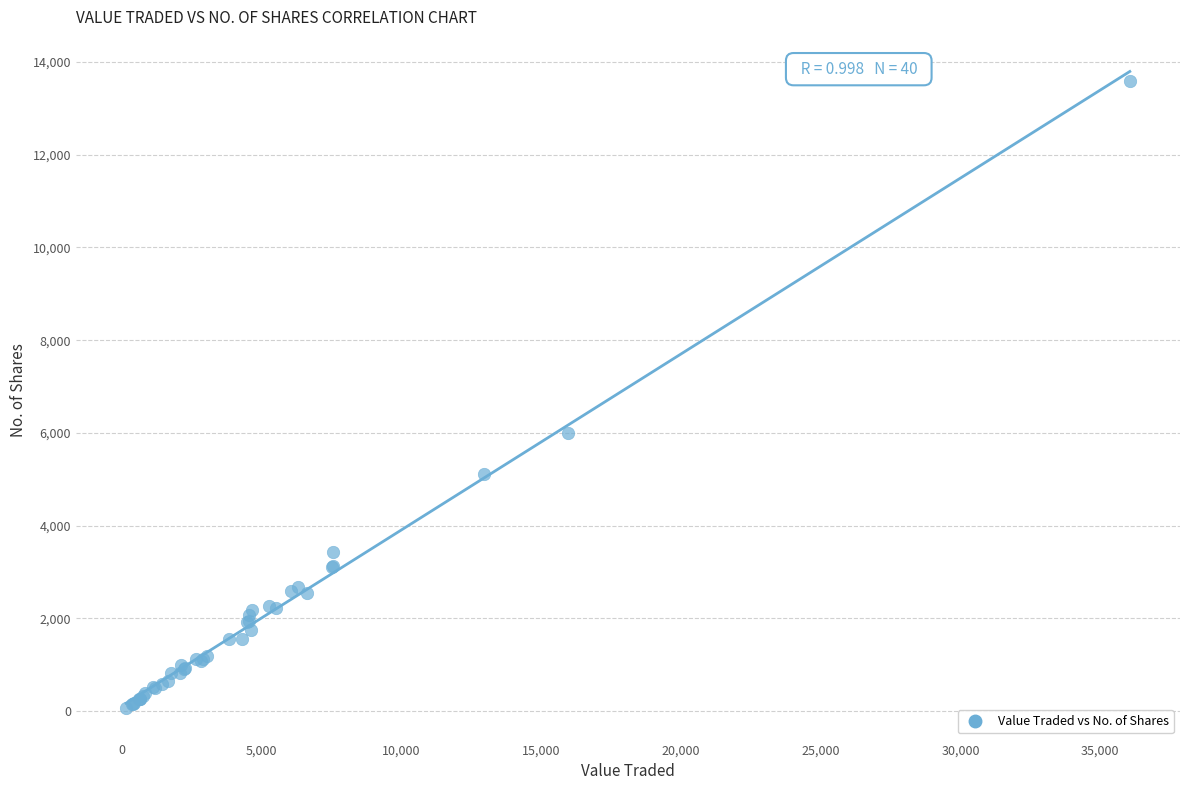

What Y value in the scatter plot is closest to 6832?

6005